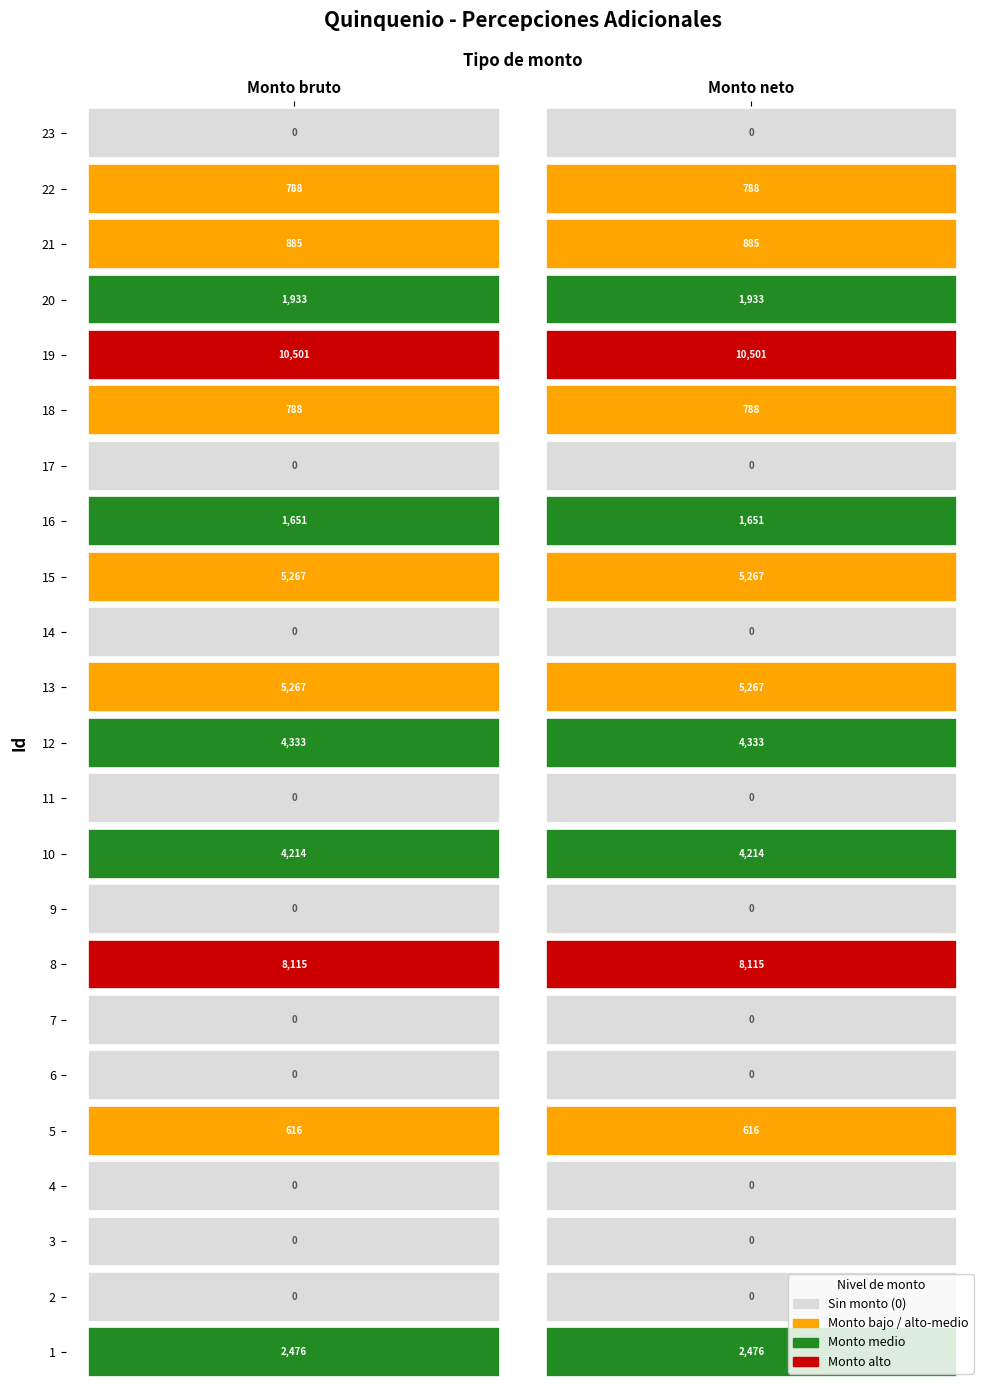

What is the sum of the 2 values at 1 and 3?

2476.1